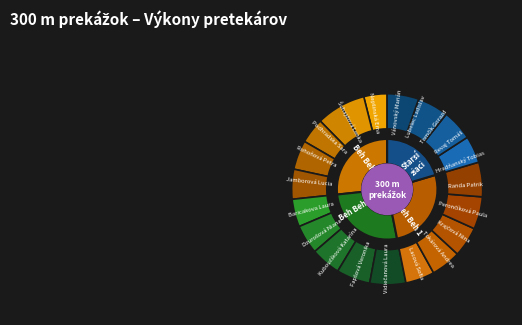

Rank the categories by value from highest to lowest.

Vidiečanová Laura, Jamborová Lucia, Lacová Sofia, Baricakova Laura, Nepšinská Ema, Šuhajdová Lenka, Podhradska Sara, Dzurošová Niana, Kuboučíková Katarína, Randa Patrik, Tokárová Andrea, Hradňanský Tobias, Krajčová Nina, Fapšová Veronika, Perončíková Paula, Rohoňová Petra, Revaj Tomáš, Tomčík Gorazd, Lubelec Ladislav, Vánovský Marián